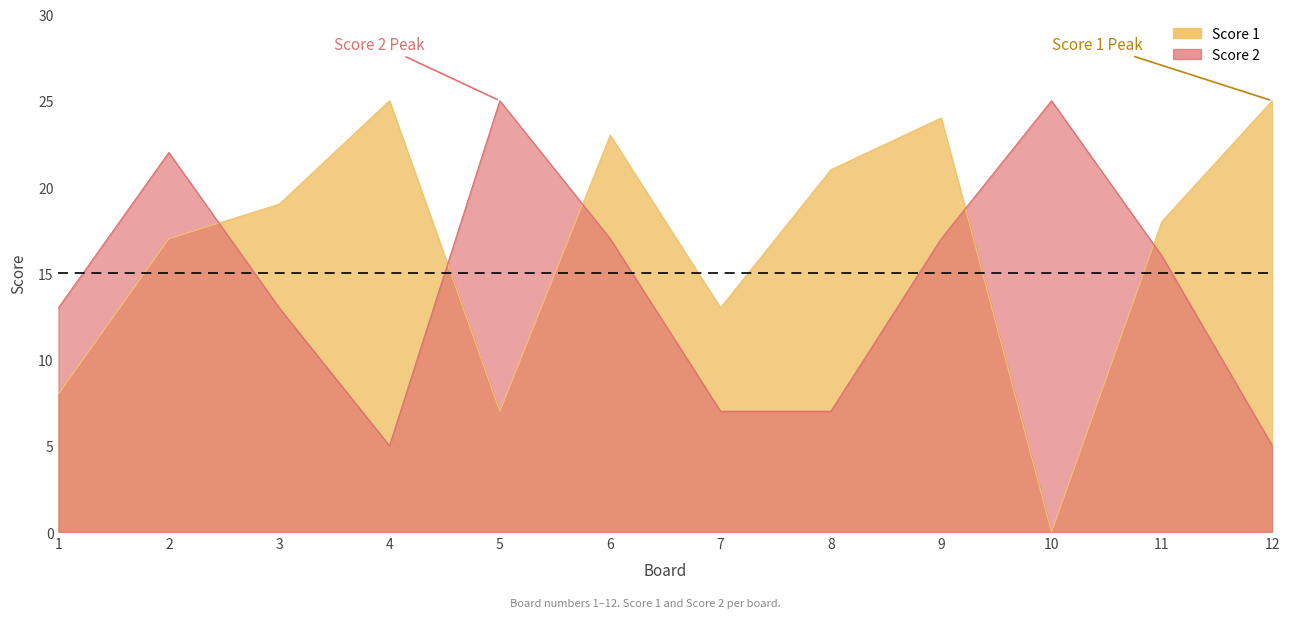

How many categories are shown in the chart?

12